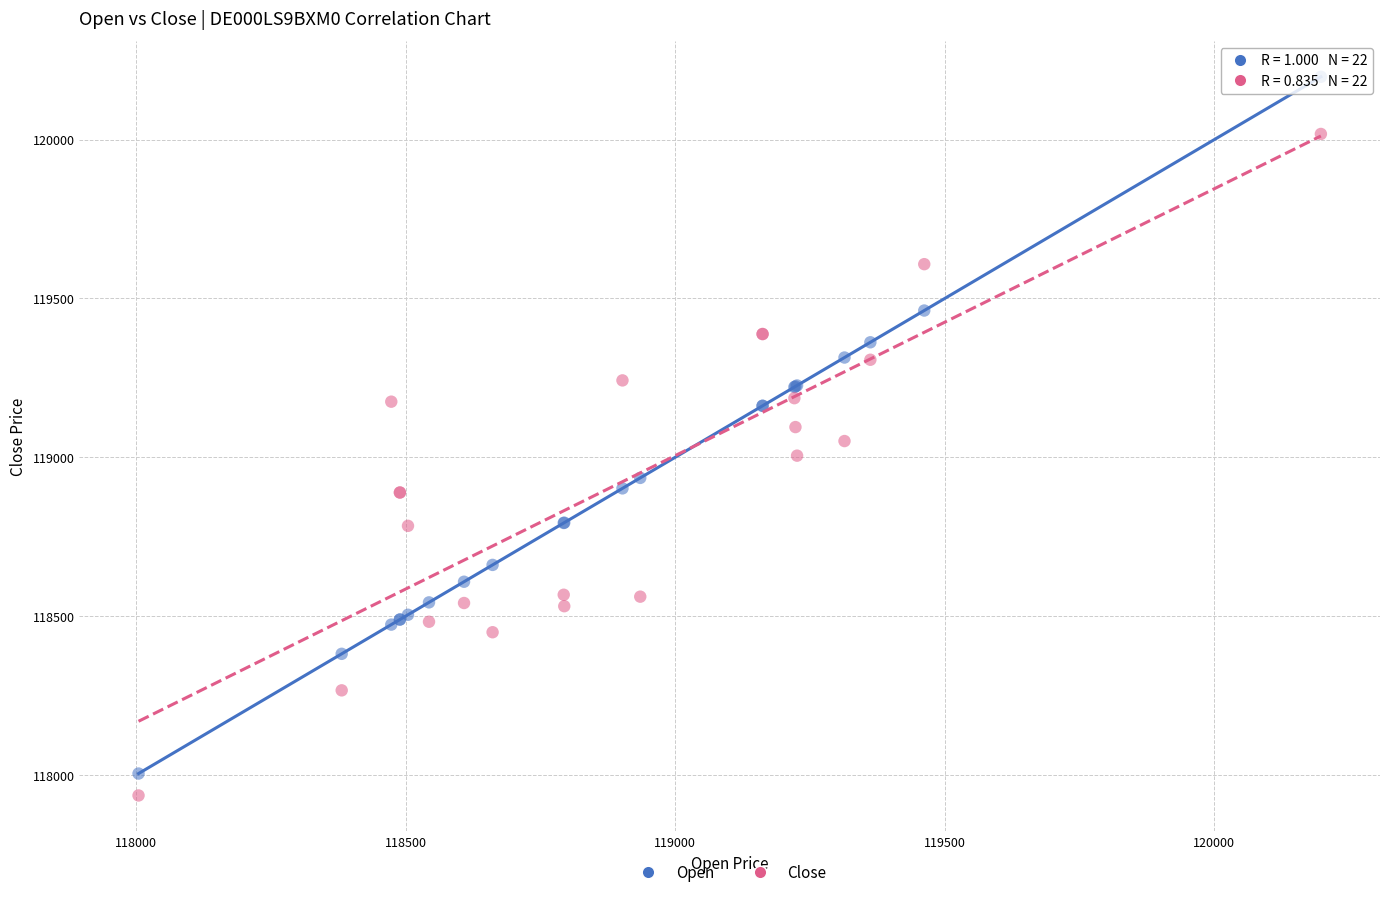

What is the X range (max minus min) for the scatter plot?

2194